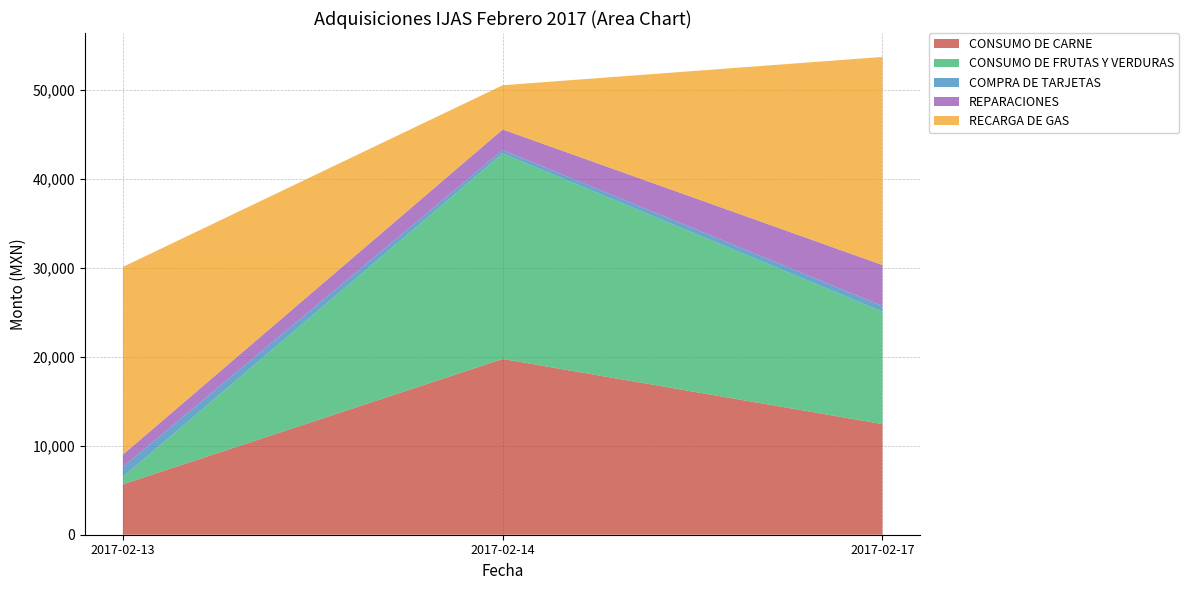

Reading left to right, what are all the values shown in this chart?

CONSUMO DE CARNE: 5664.0	19756.0	12438.8
CONSUMO DE FRUTAS Y VERDURAS: 840.0	23106.9	12633.7
COMPRA DE TARJETAS: 1113.6	382.8	638.0
REPARACIONES: 1392.0	2308.4	4605.2
RECARGA DE GAS: 21096.7	4972.5	23395.8